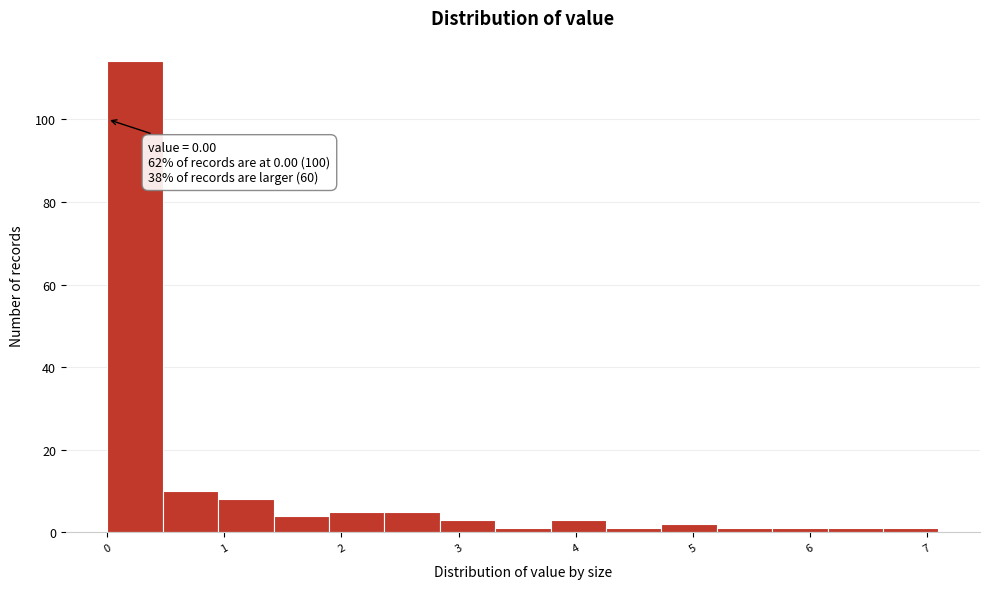

Over which range of the x-axis is the bar tallest?

0.0 to 0.5